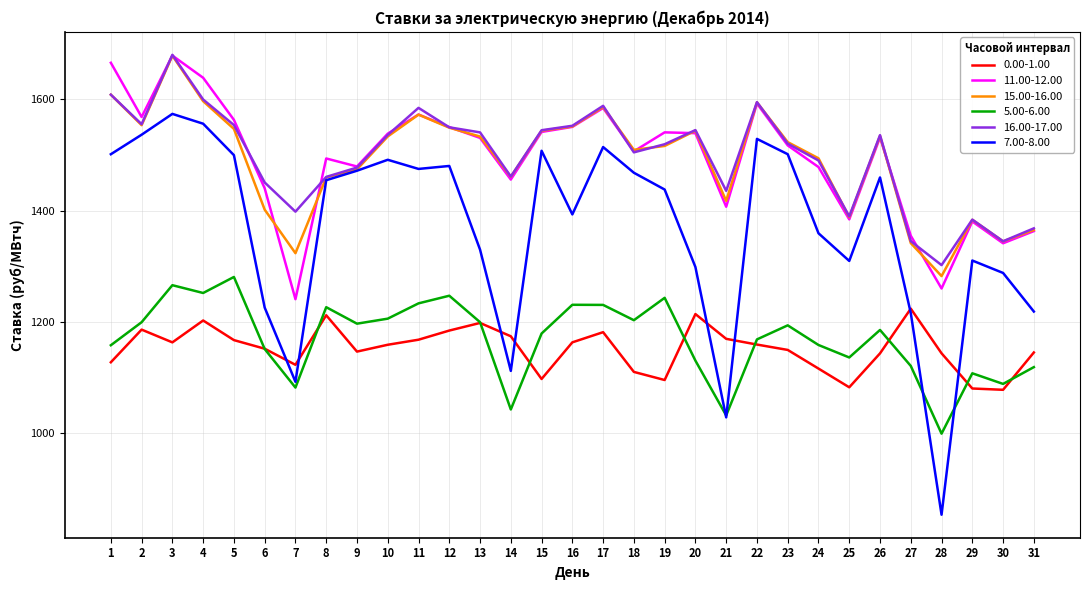

At how many categories does at least one series exceed 1126?

31